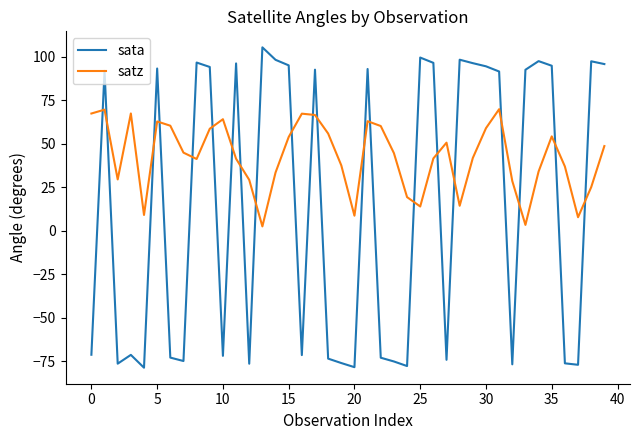

Which series has the widest spread of values?

sata